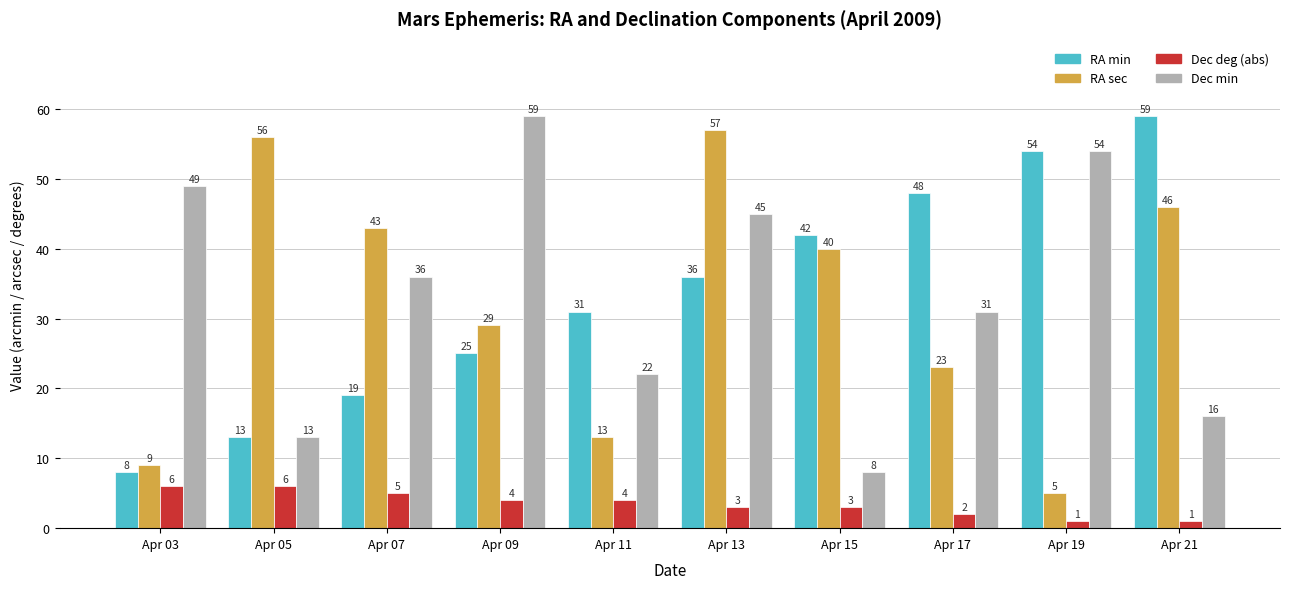

Reading left to right, transcribe all the data shown in this chart.

RA min: 8	13	19	25	31	36	42	48	54	59
RA sec: 9	56	43	29	13	57	40	23	5	46
Dec deg (abs): 6	6	5	4	4	3	3	2	1	1
Dec min: 49	13	36	59	22	45	8	31	54	16